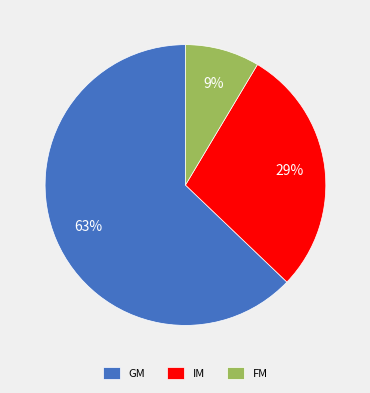

Do FM and GM together represent more than half of the pie?

Yes